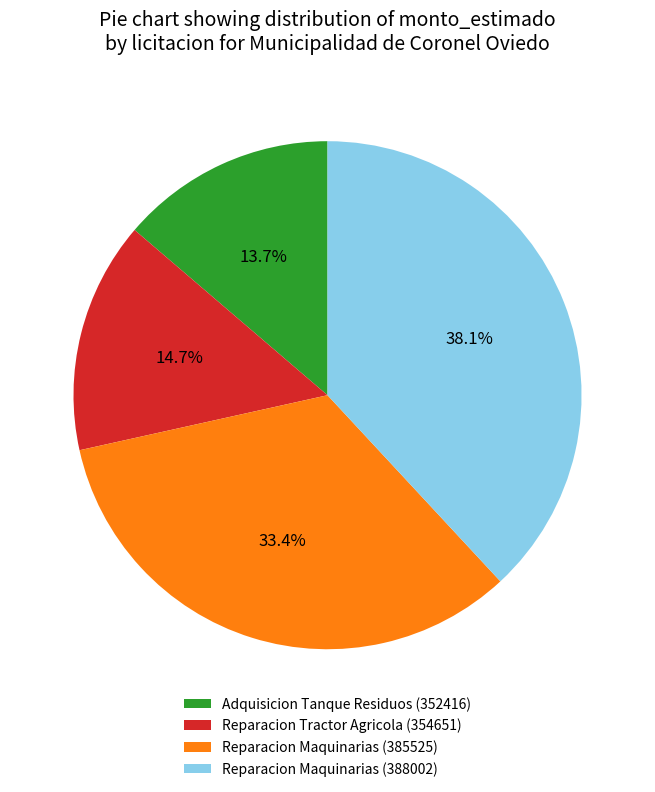

Is it true that Reparacion Maquinarias (385525) is 42% of the pie?

False